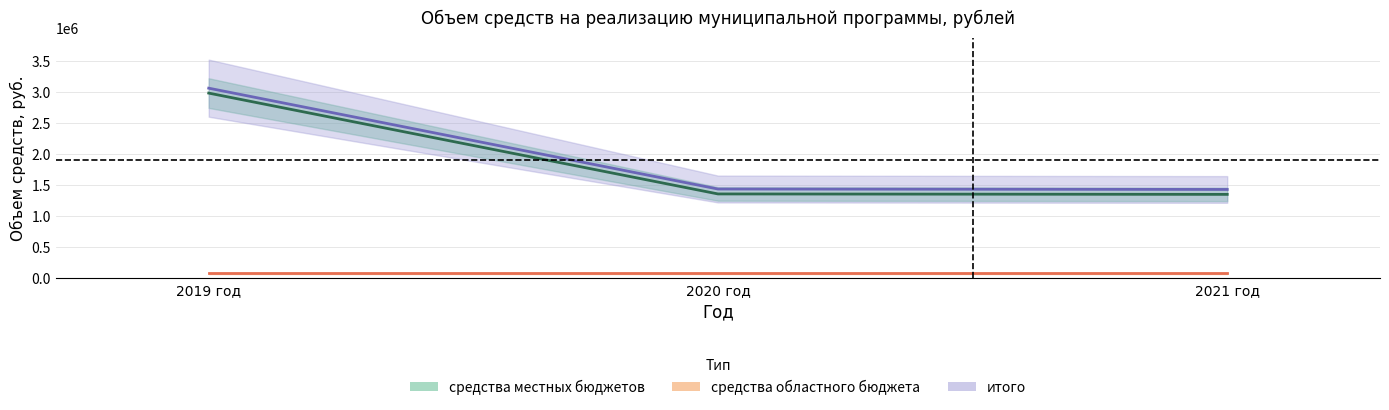

At which category is the sum across all series the highest?

2019 год